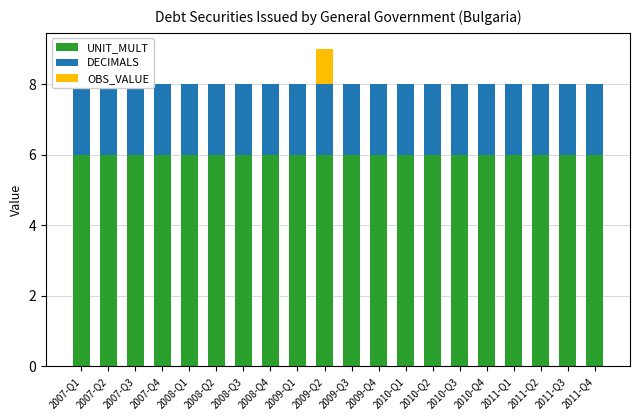

What is the value of the UNIT_MULT bar at the 9th from the left?

6